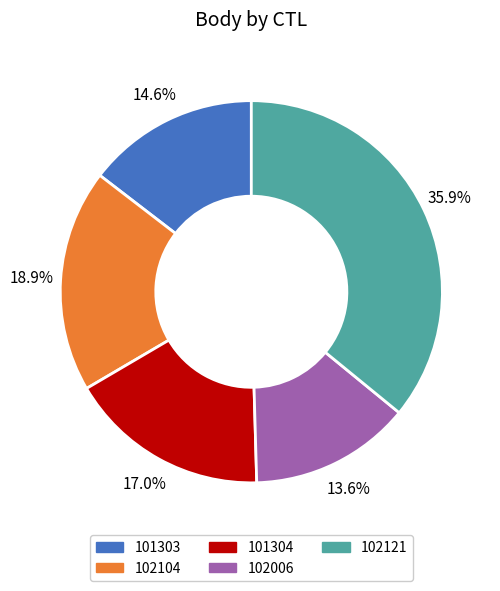

Does any single category account for the majority?

No